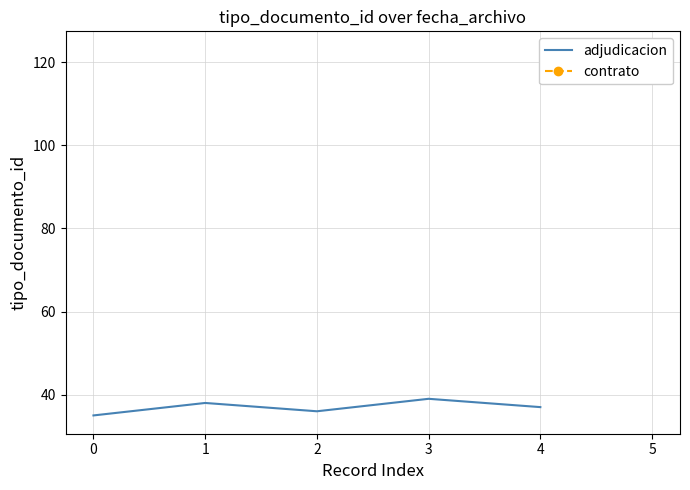

What is the minimum value for adjudicacion?

35